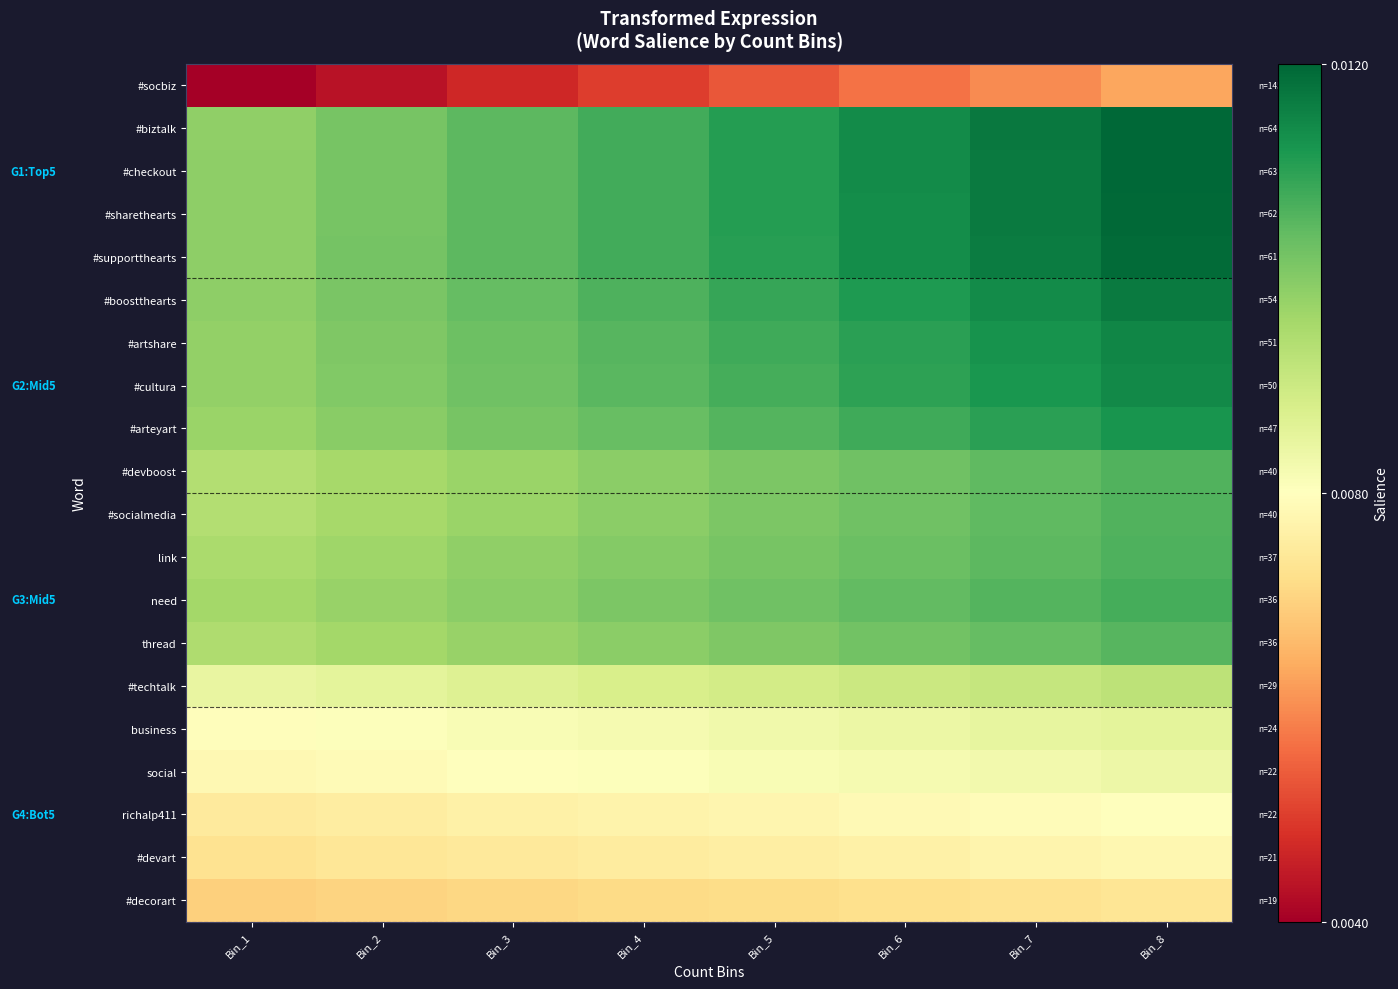

At which category is the sum across all series the highest?

Bin_8